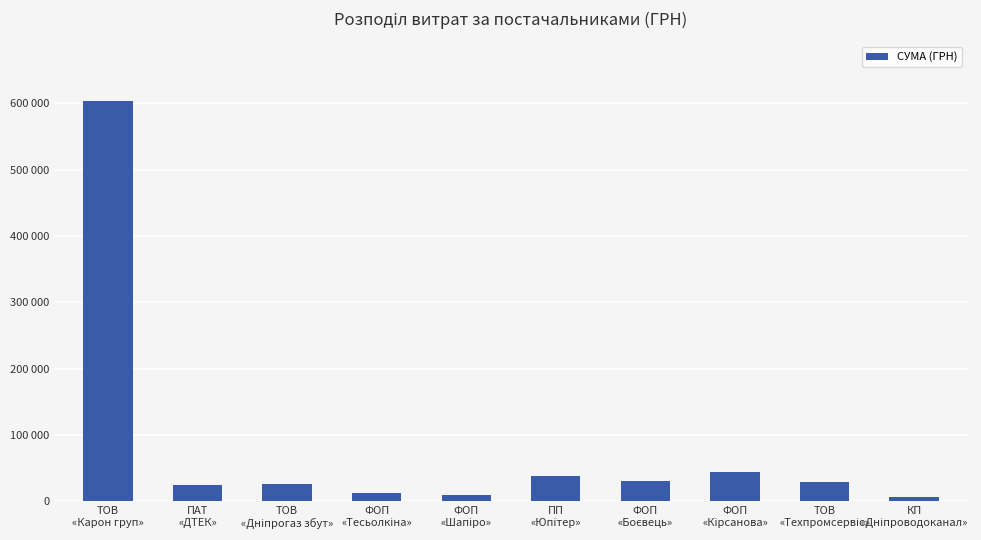

True or false: the data shows 43918.5 at ТОВ
«Дніпрогаз збут».

False